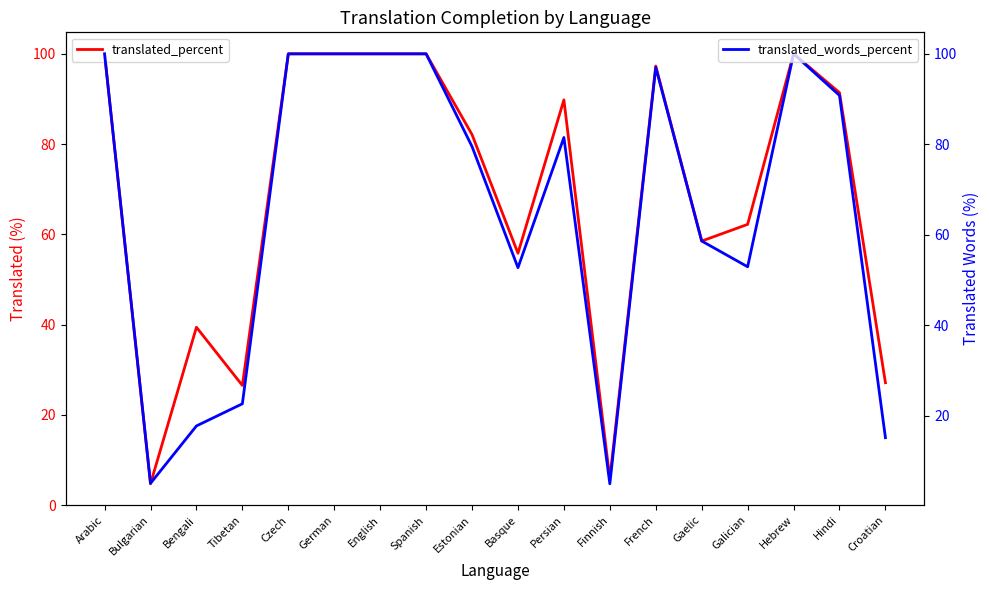

Read the translated_words_percent value at Croatian.

15.1